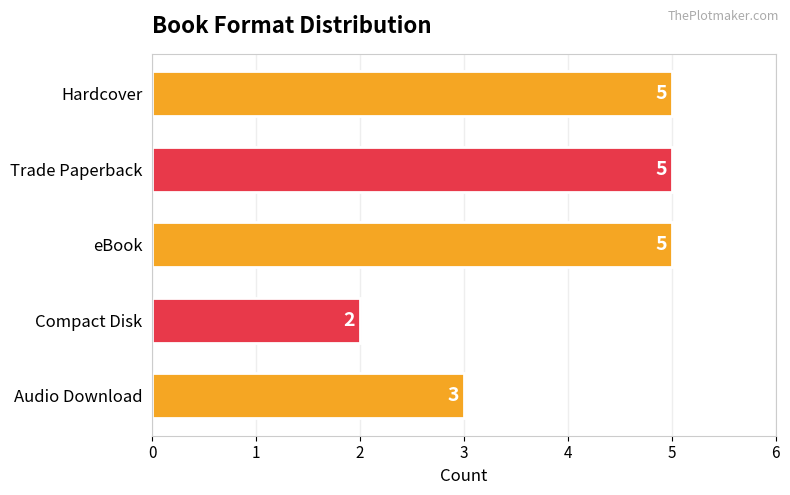

Approximately how many times larger is the value at Trade Paperback compared to Hardcover?

1.0